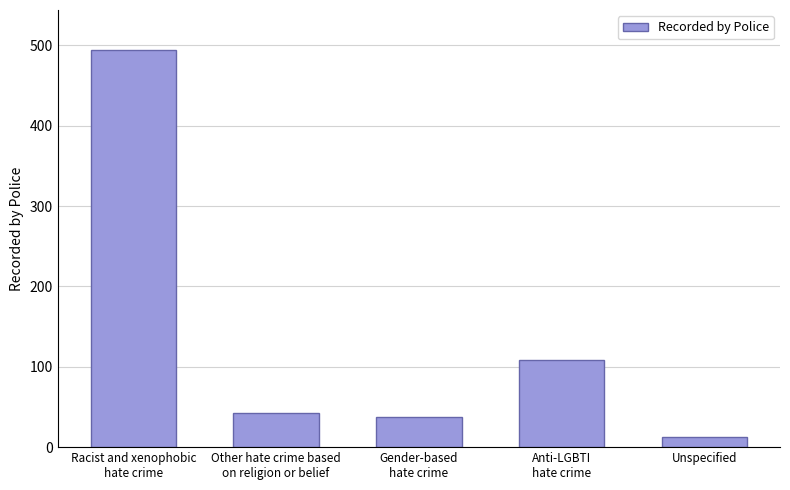

Reading left to right, list all the values displayed in this chart.

Racist and xenophobic
hate crime=494	Other hate crime based
on religion or belief=42	Gender-based
hate crime=38	Anti-LGBTI
hate crime=109	Unspecified=13